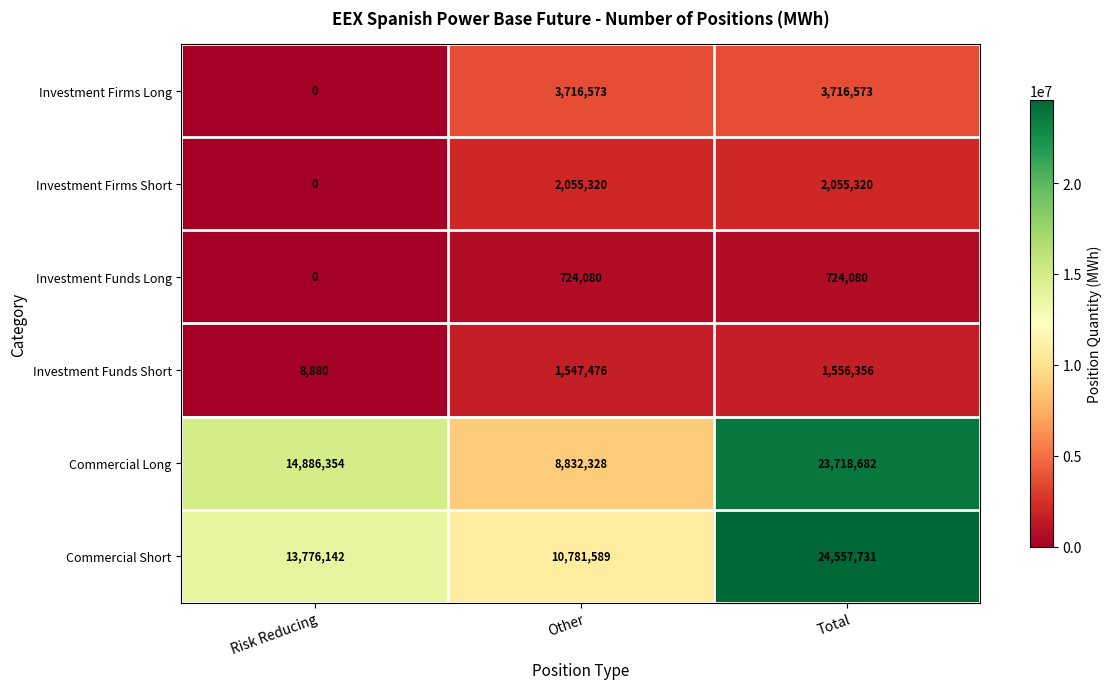

What is the spread (max minus min) of values at Other?

10057509